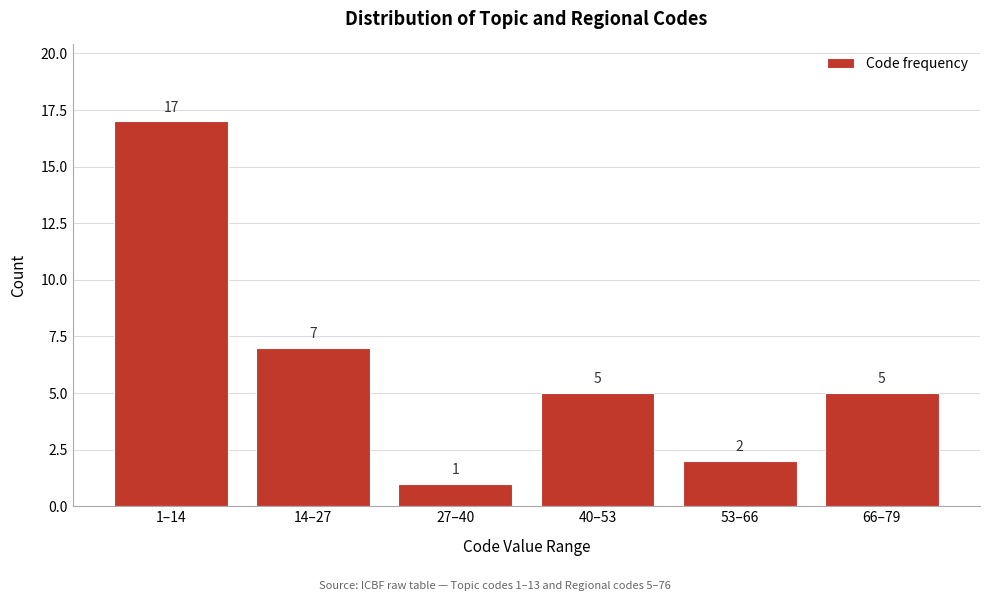

Reading left to right, what are all the values shown in this chart?

1–14=17	14–27=7	27–40=1	40–53=5	53–66=2	66–79=5